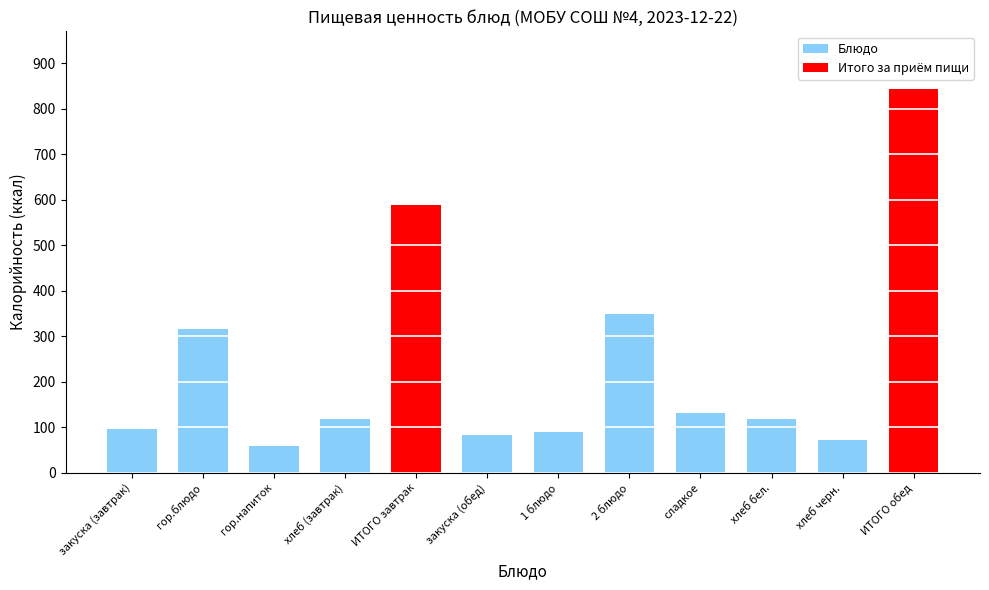

What is the difference between the values at закуска (завтрак) and ИТОГО завтрак?

492.5